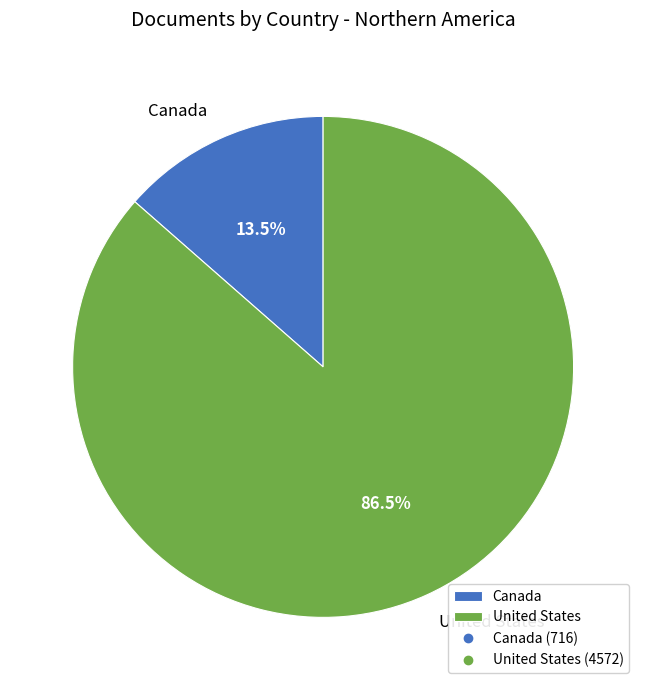

What is the smallest slice in the pie chart?

Canada